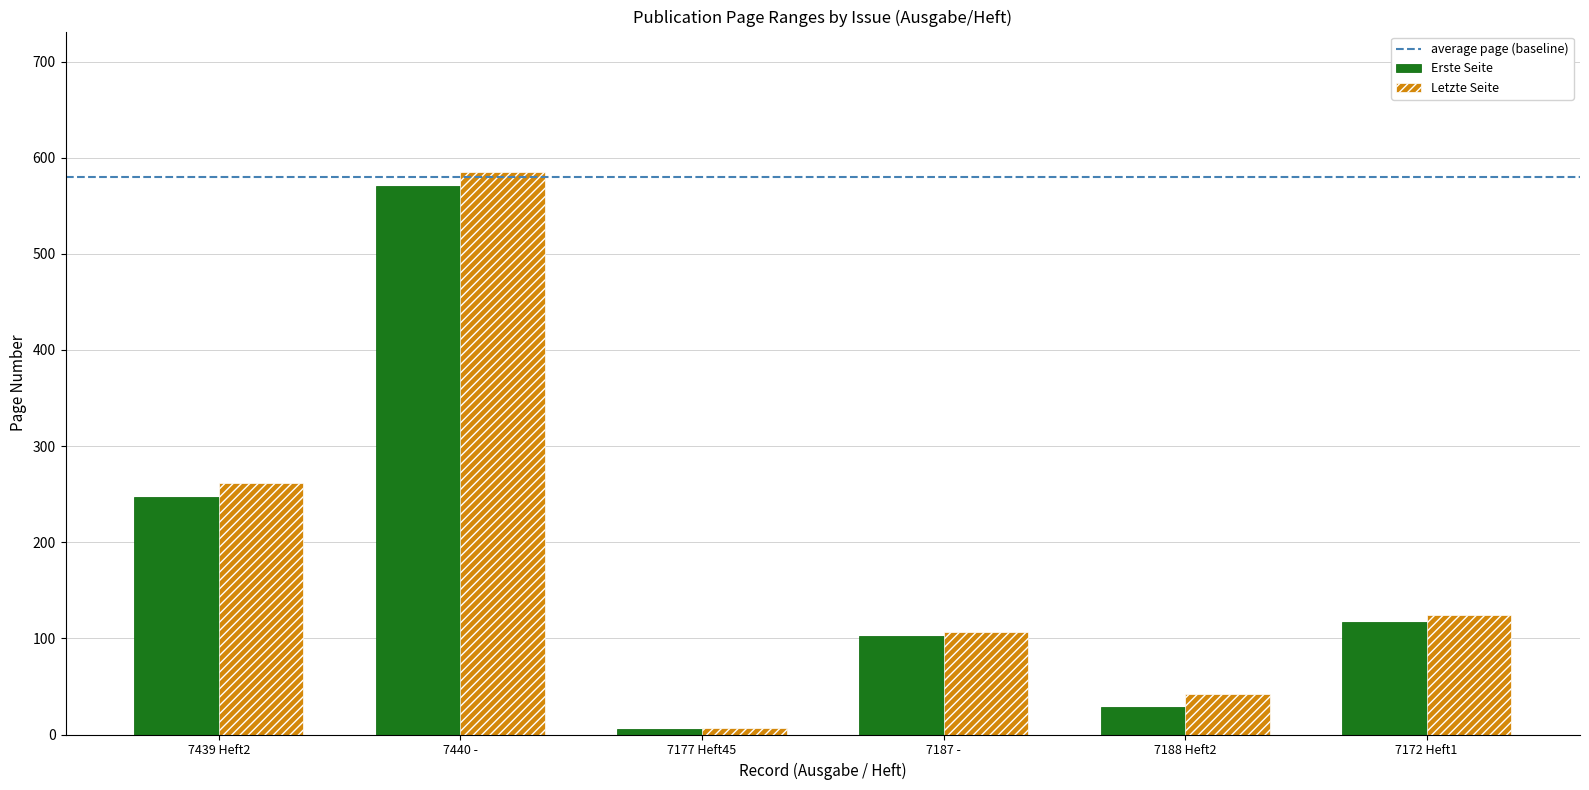

Is it true that Erste Seite equals 571 at 7440 -?

True